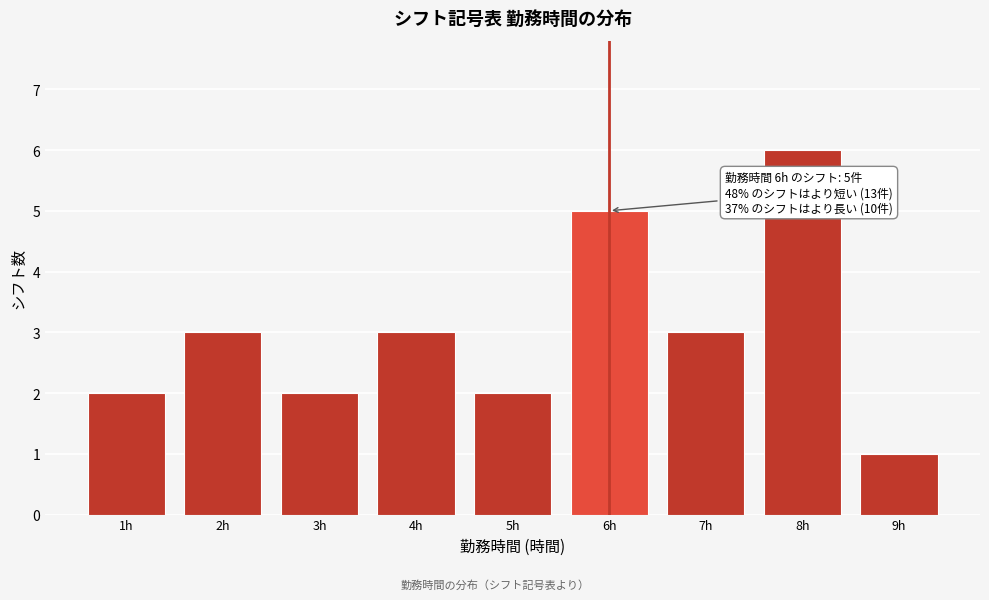

Reading left to right, extract all data points from this chart.

1h=2	2h=3	3h=2	4h=3	5h=2	6h=5	7h=3	8h=6	9h=1